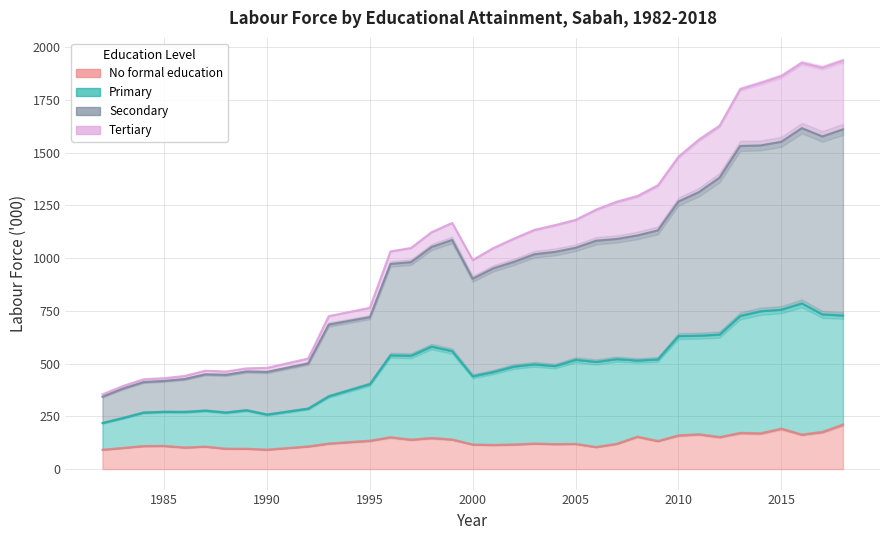

The value of Secondary at 2008 is 1294.2. True or false?

True